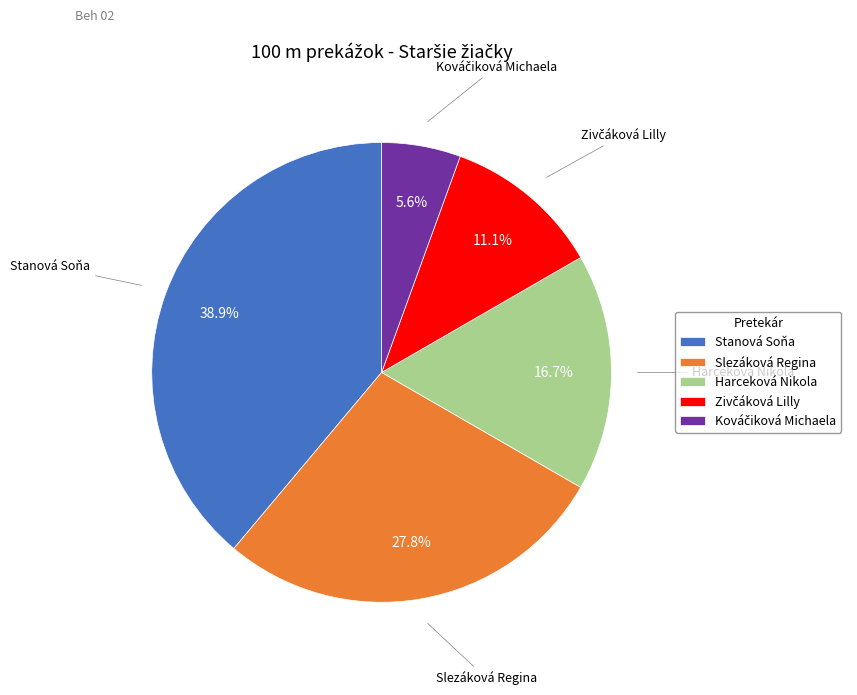

How many slices are in this pie chart?

5